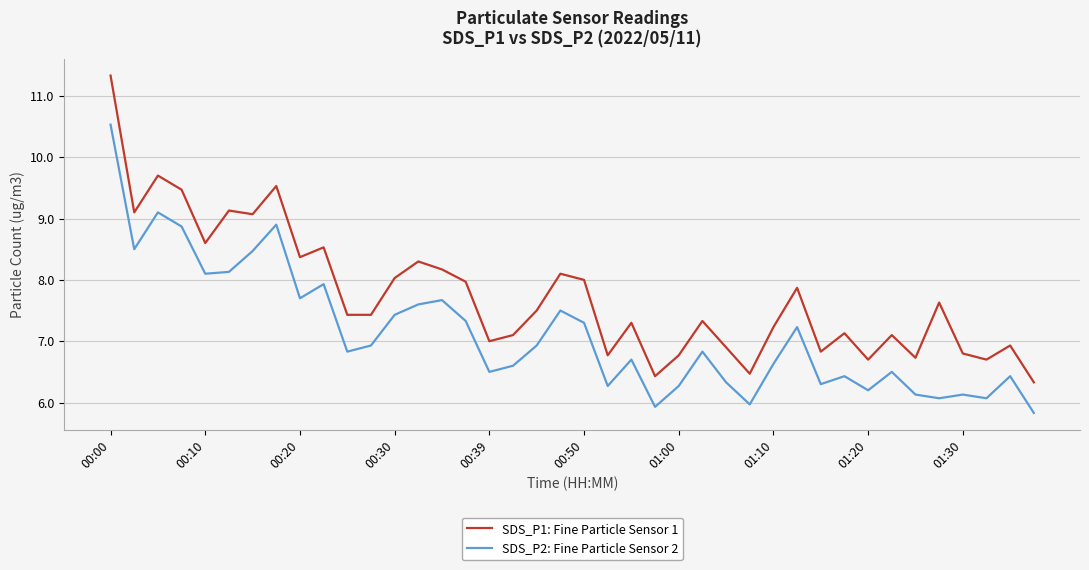

True or false: SDS_P2: Fine Particle Sensor 2 has more than 1 interior local peaks.

True